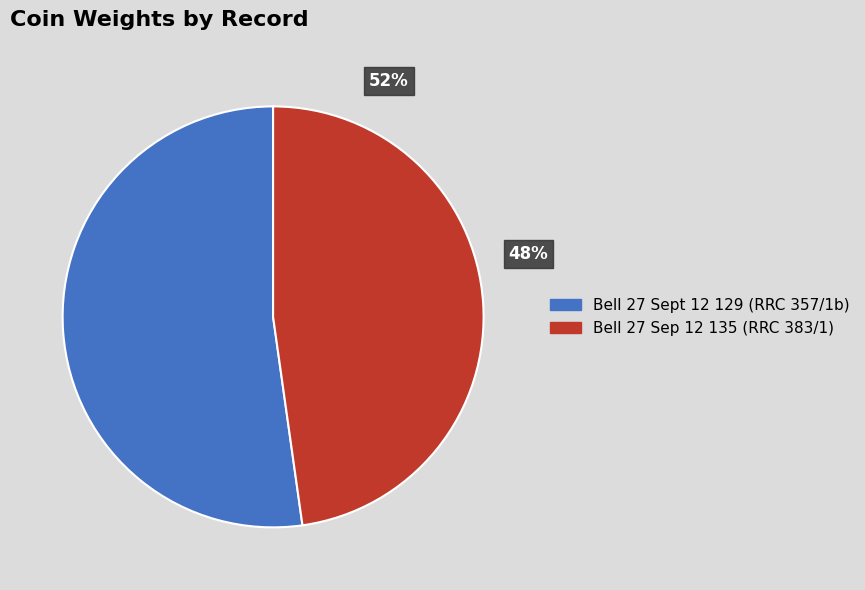

To the nearest percent, what is the difference between the largest and smallest slice percentages?

4%